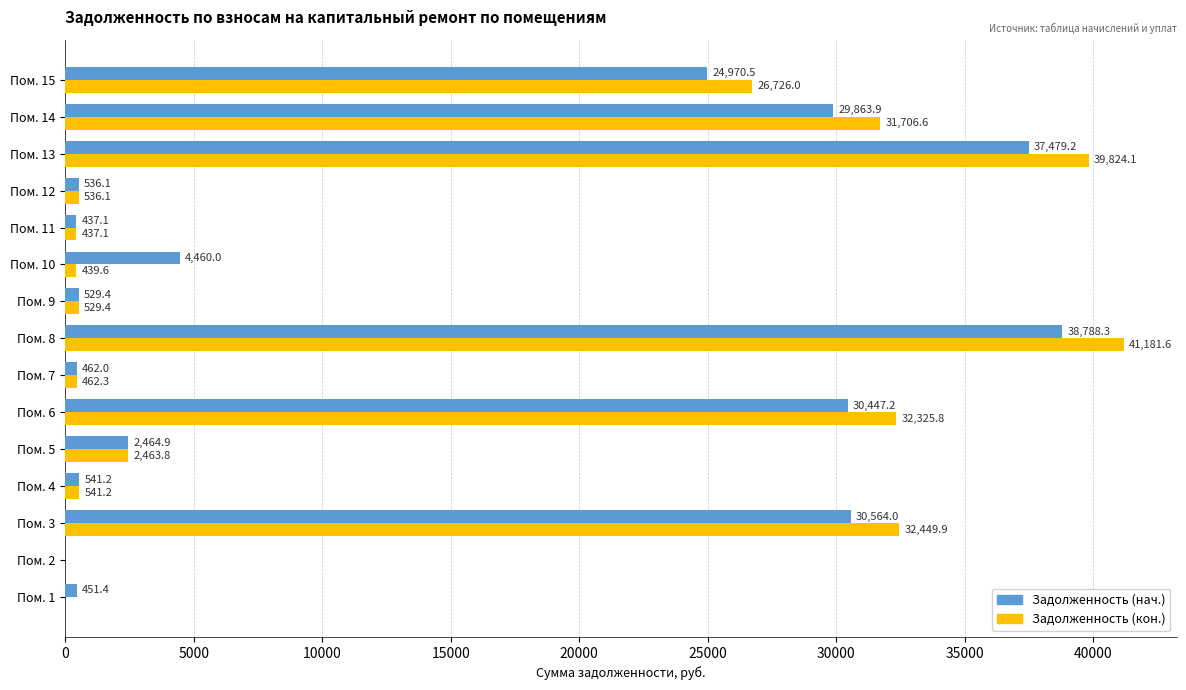

How many data points in Задолженность (кон.) are above 541?

8